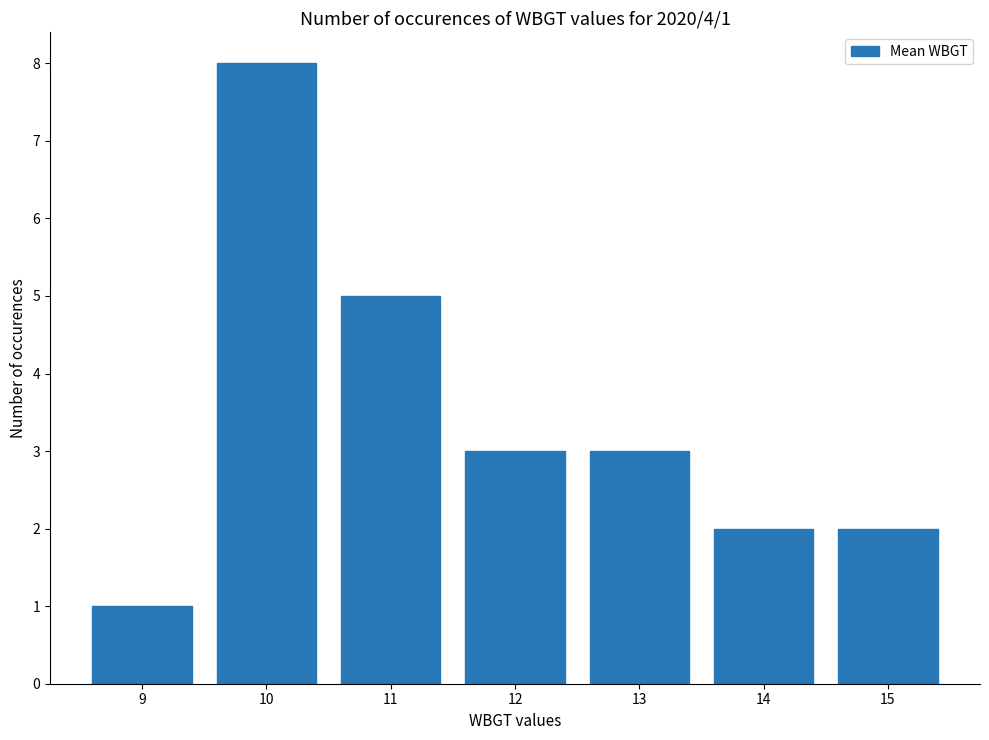

What is the greatest value displayed?

8